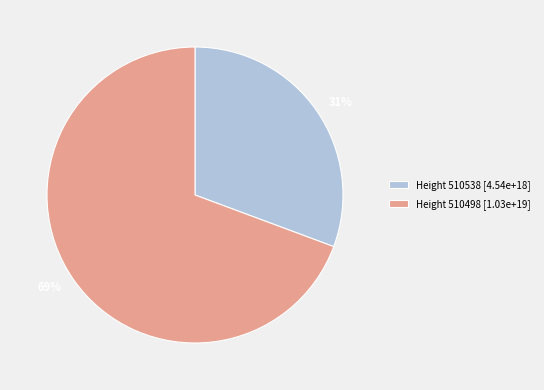

Approximately how many times larger is the value at Height 510538 [4.54e+18] compared to Height 510498 [1.03e+19]?

0.4